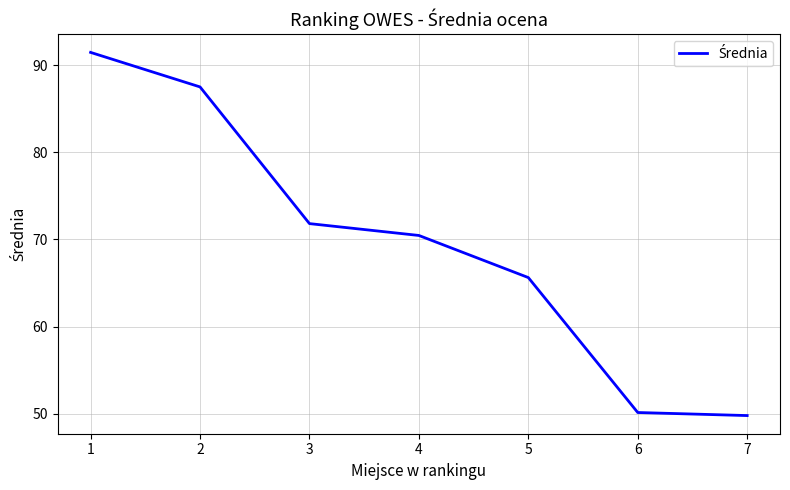

Approximately how many times larger is the value at 7 compared to 4?

0.7